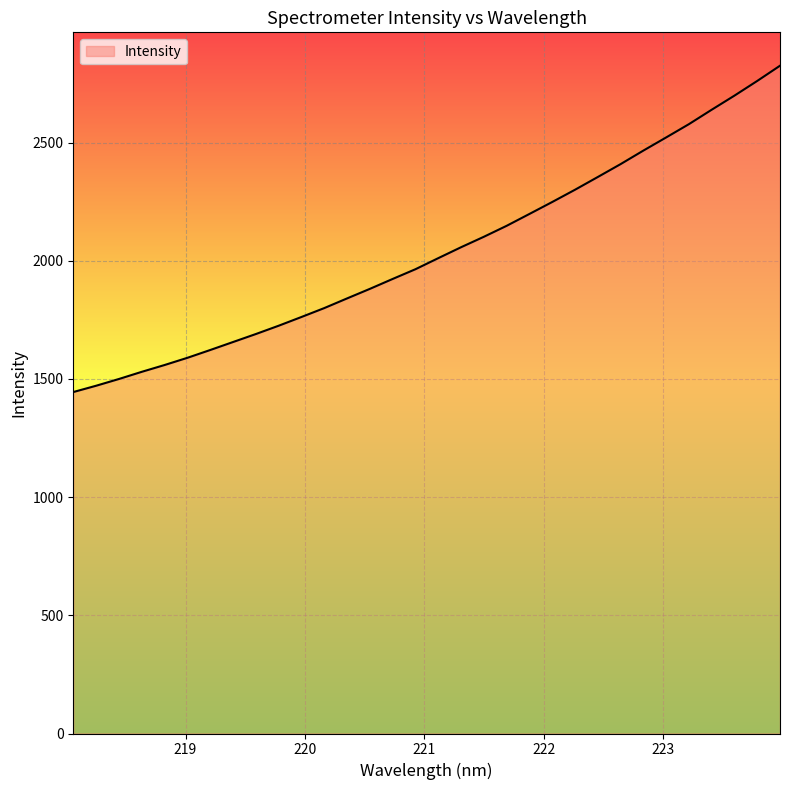

What is the difference between the maximum and minimum values?

1380.6